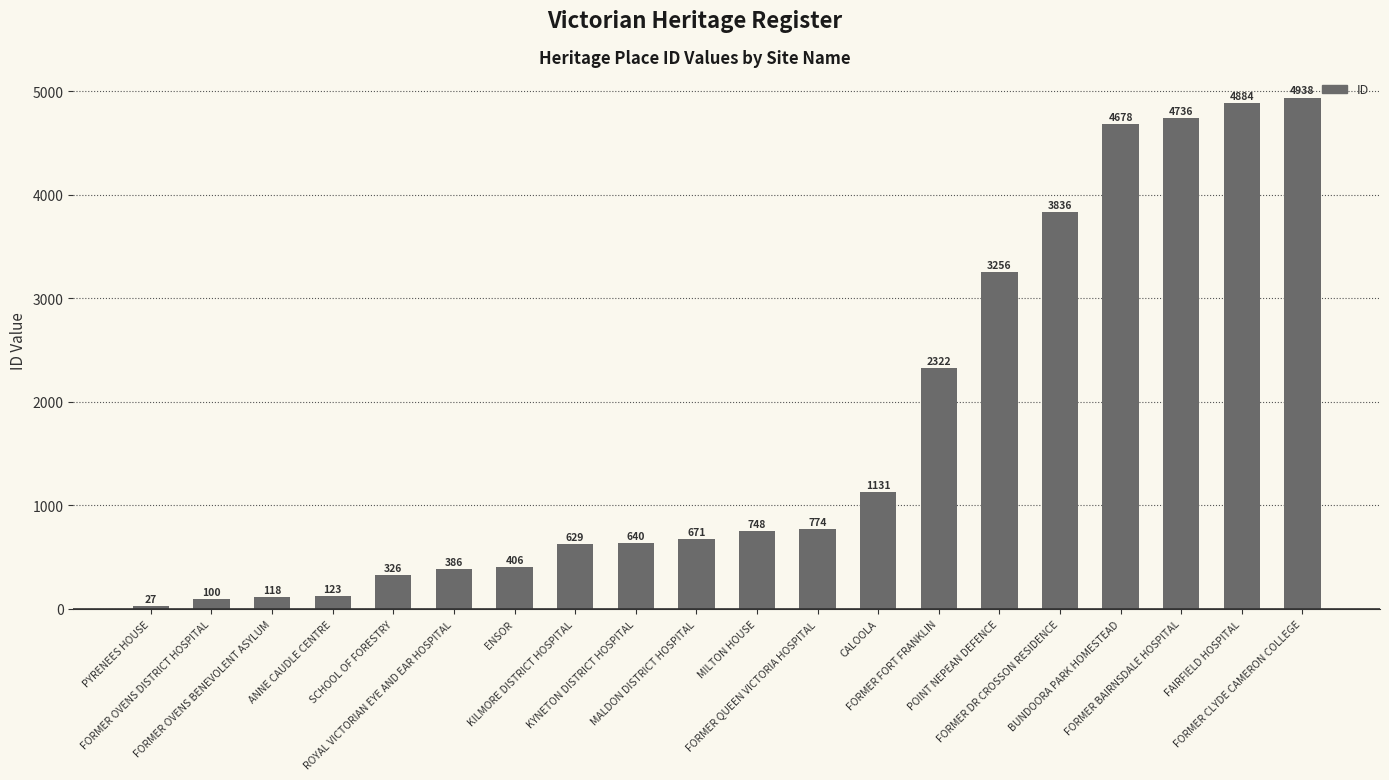

What is the value of the 1st bar from the left?

27